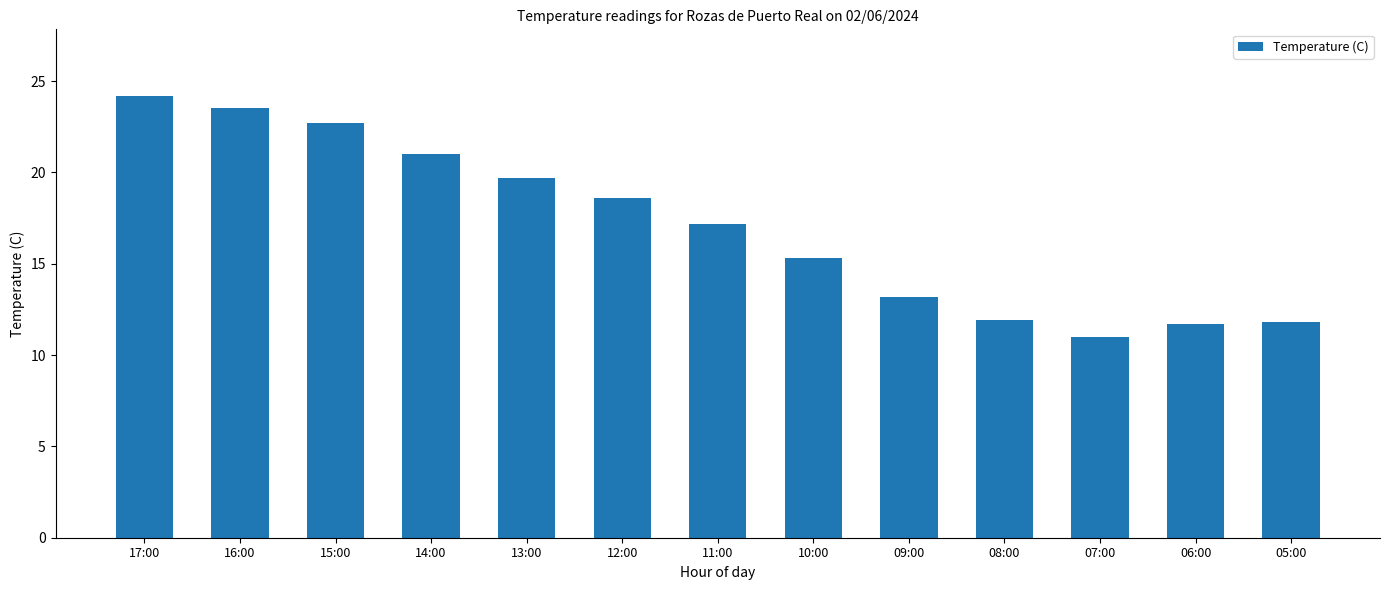

Is it true that the value at 11:00 is 7.5?

False